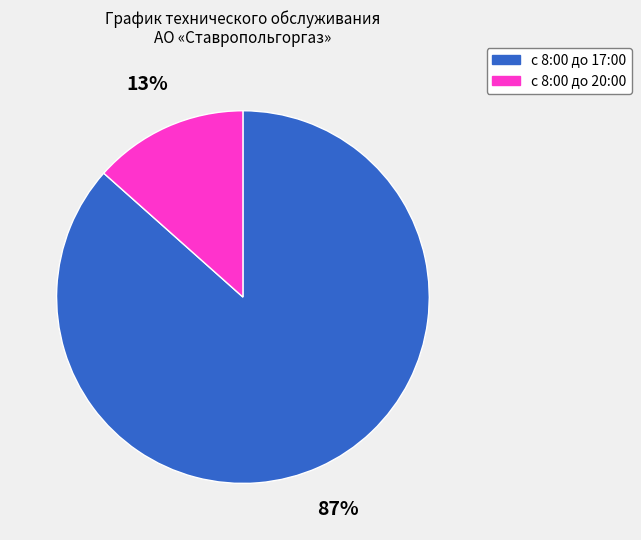

What is the largest slice in the pie chart?

с 8:00 до 17:00